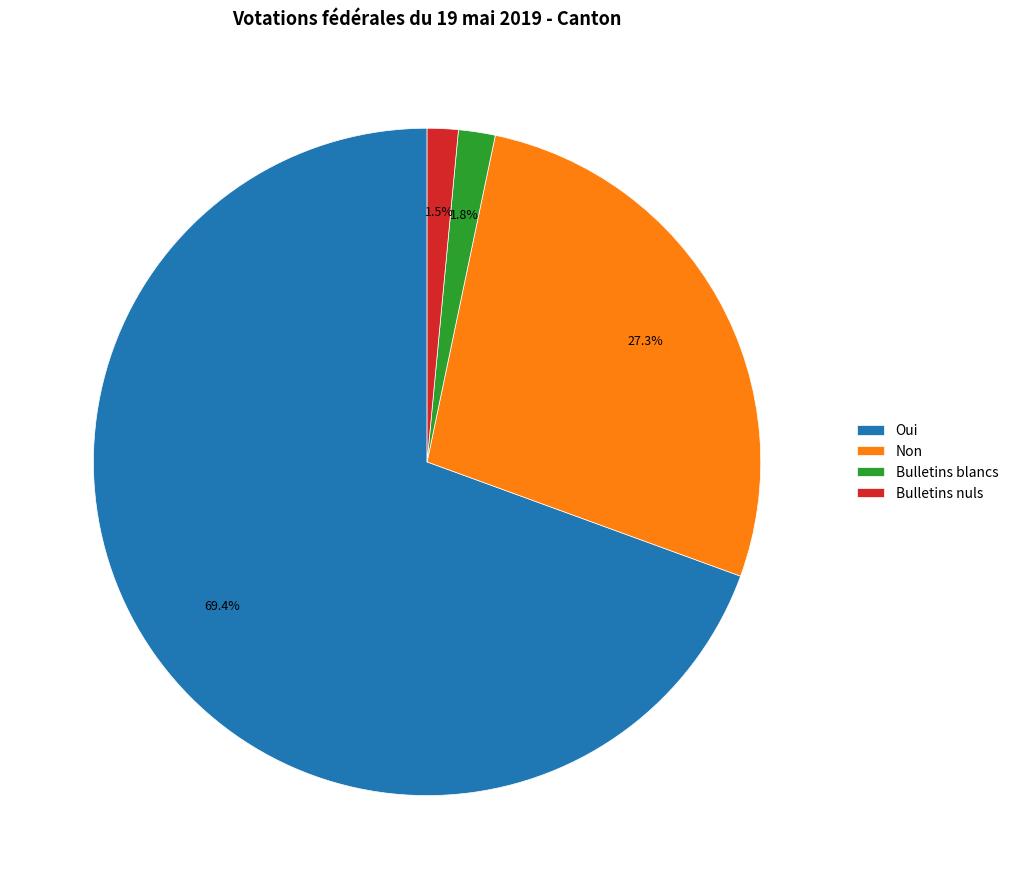

What is the largest slice in the pie chart?

Oui